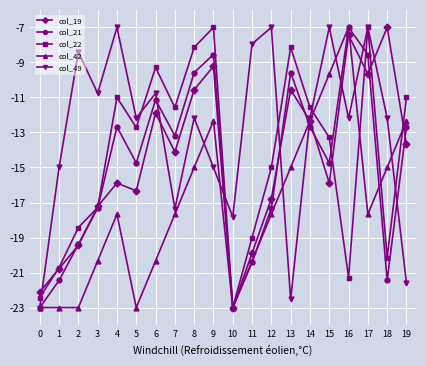

What is the sum of all col_22 values?

-288.0